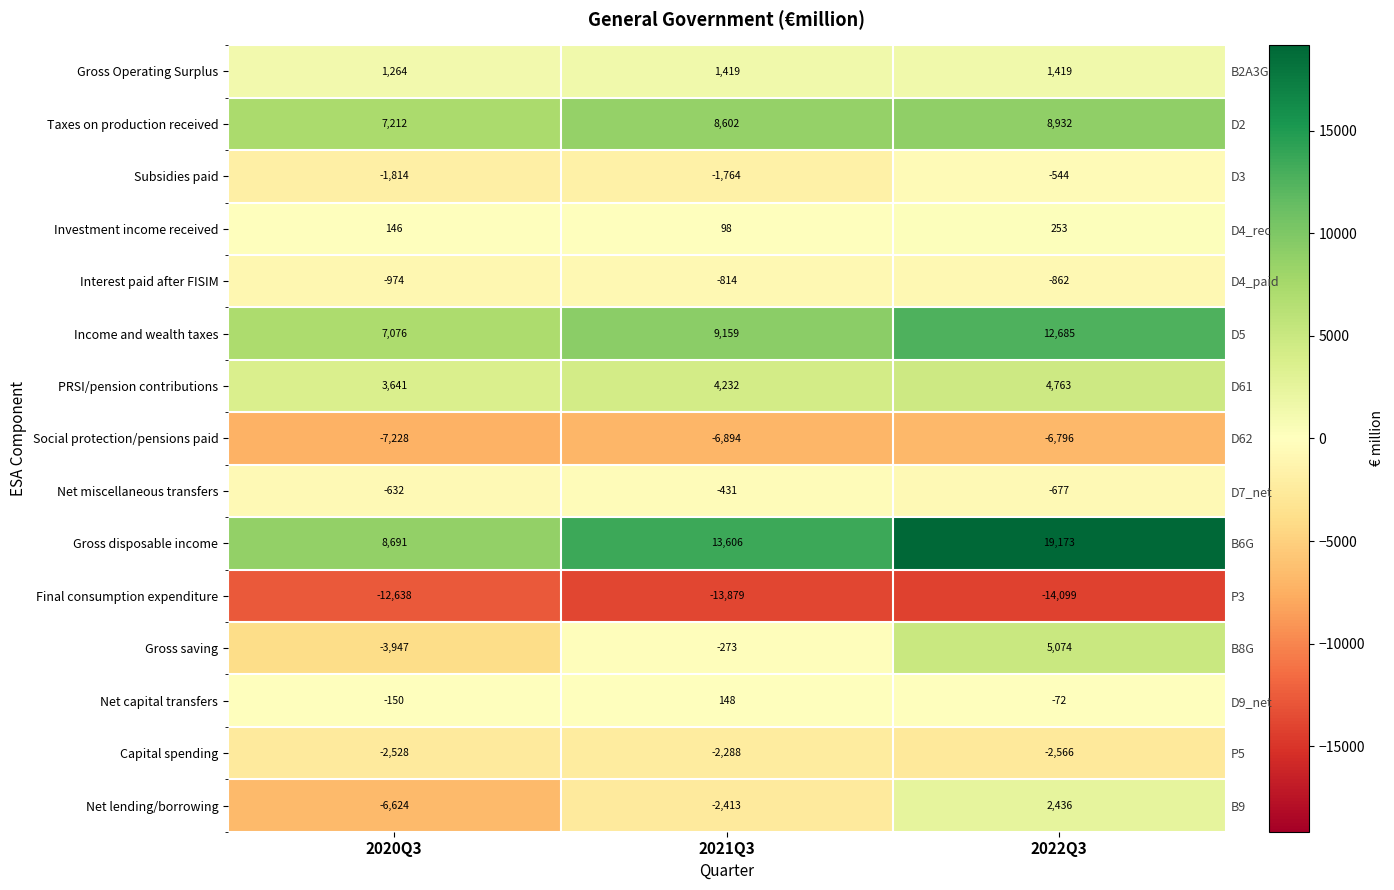

Is it true that Net capital transfers equals -71.9 at 2022Q3?

True